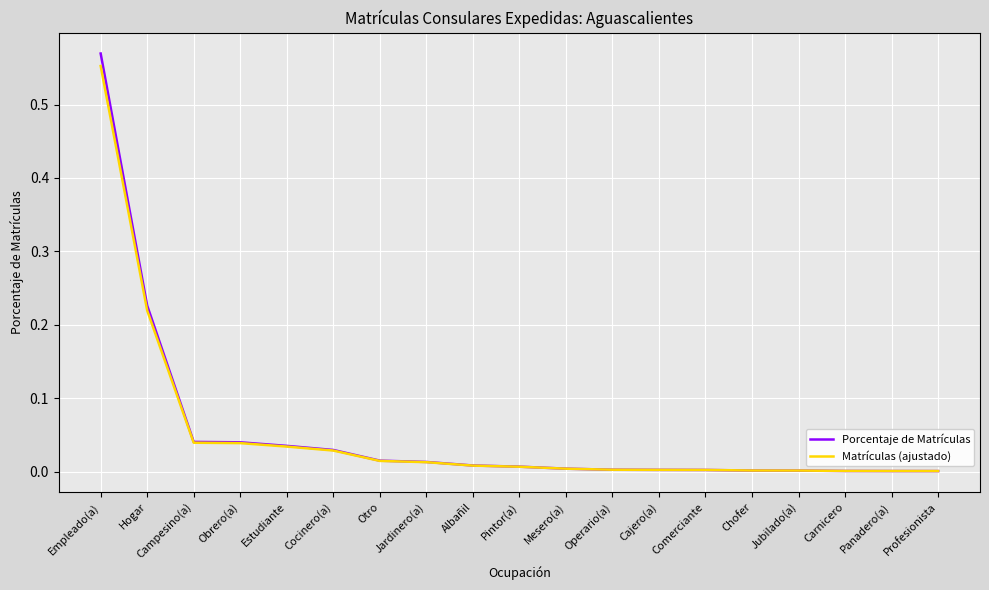

The Porcentaje de Matrículas series shows 0.4 at Hogar. True or false?

False